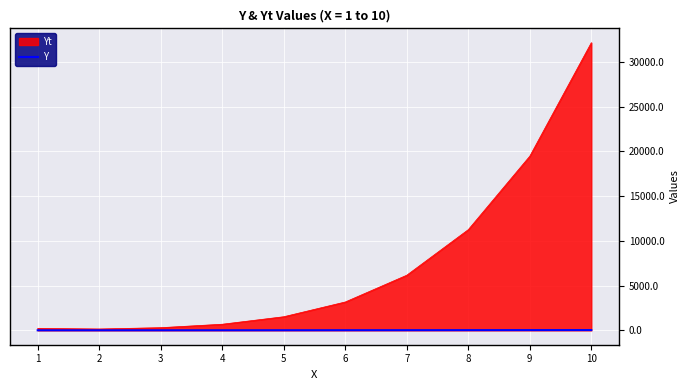

Rank the series by their maximum value, from highest to lowest.

Yt, Y